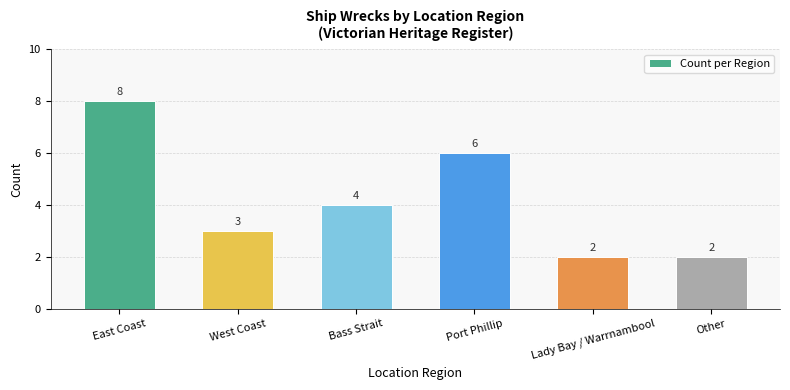

What is the sum of the values at West Coast and Bass Strait?

7